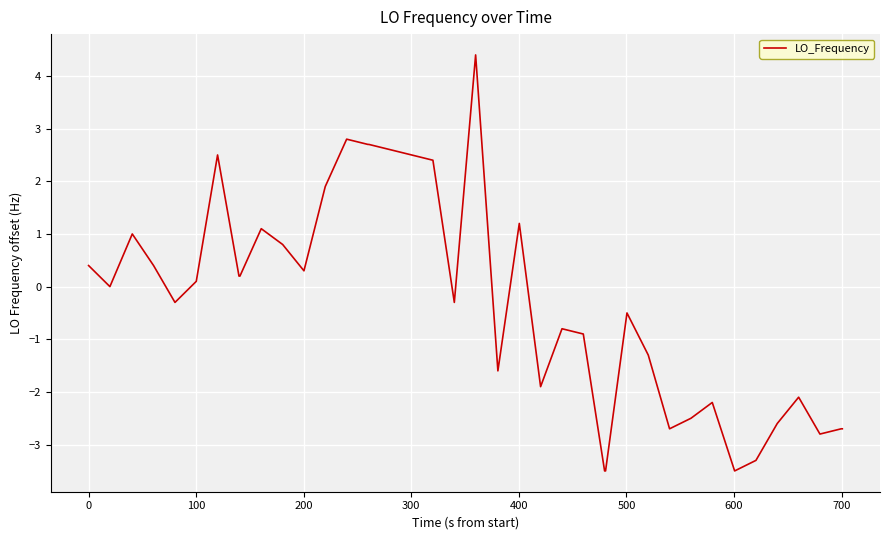

What is the greatest value displayed?

4.4